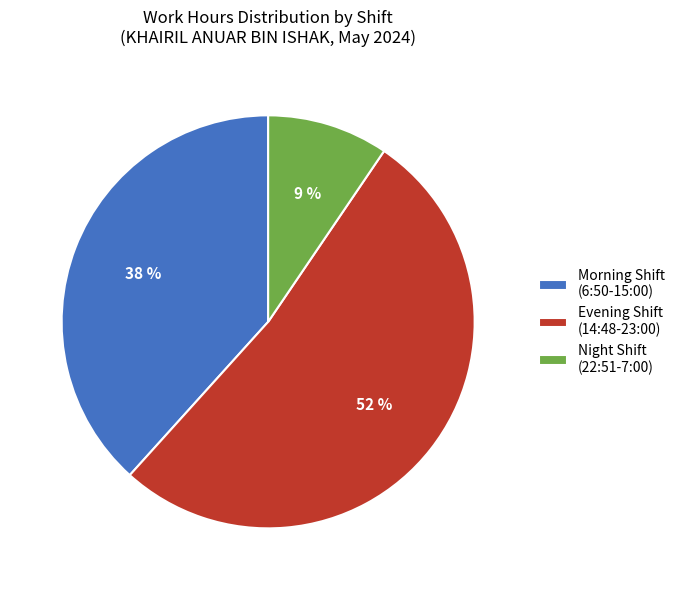

Rank the categories by value from lowest to highest.

Night Shift (22:51-7:00), Morning Shift (6:50-15:00), Evening Shift (14:48-23:00)